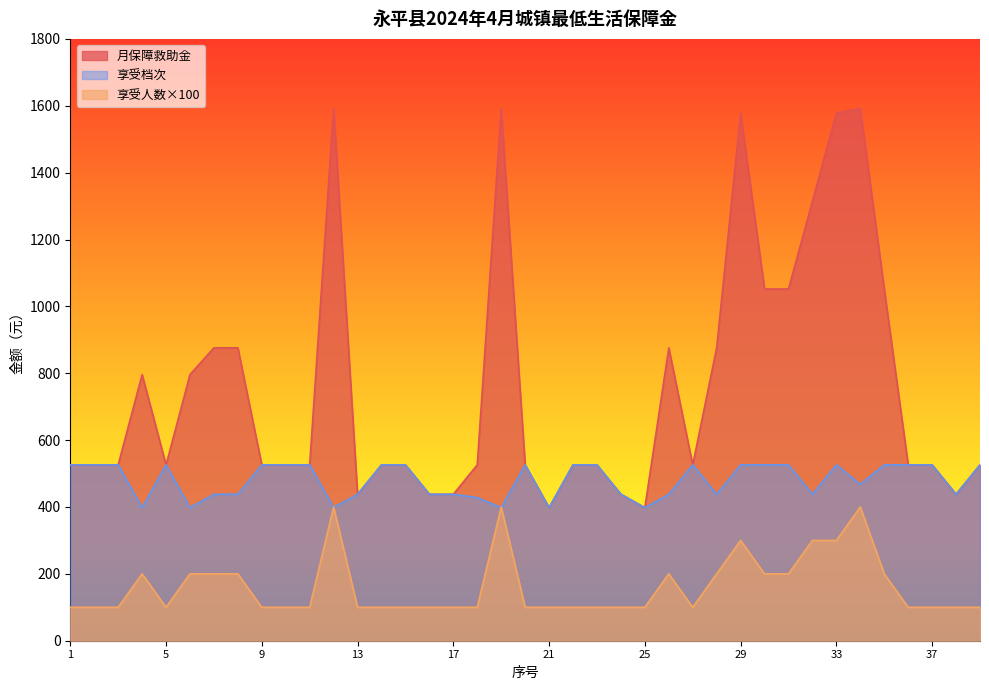

List the series in order of their peak value, highest first.

月保障救助金, 享受档次, 享受人数×100